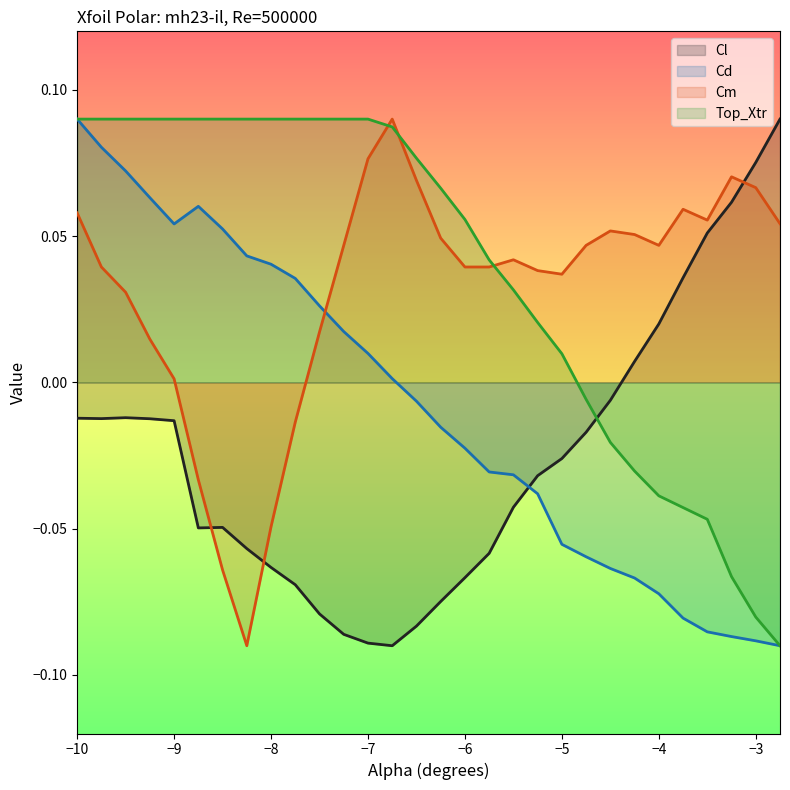

How many values in Cl are below zero?

23